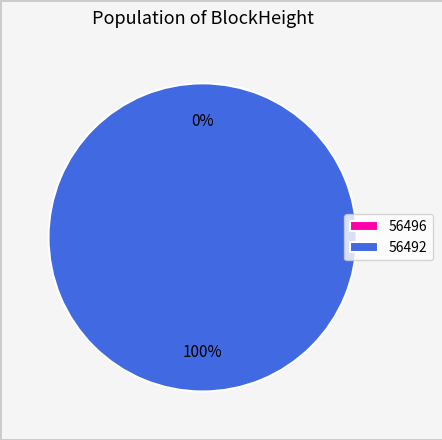

What is the total percentage of 56496 and 56492?

100.0%